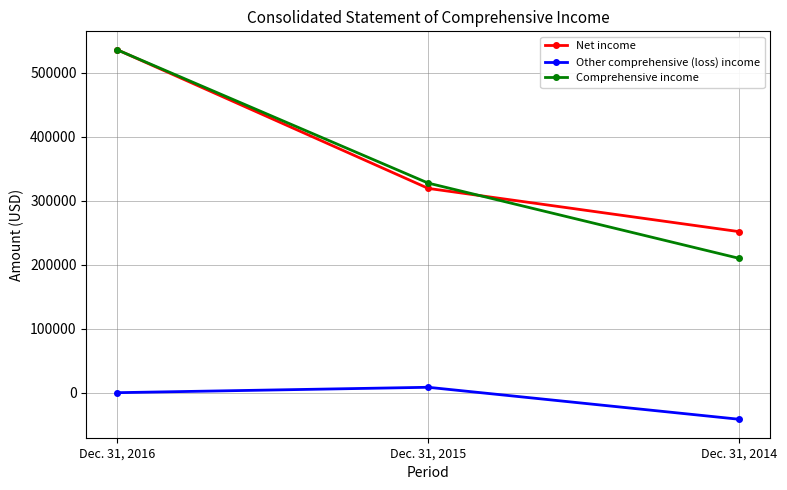

What is the approximate value of Other comprehensive (loss) income at Dec. 31, 2014?

-41741